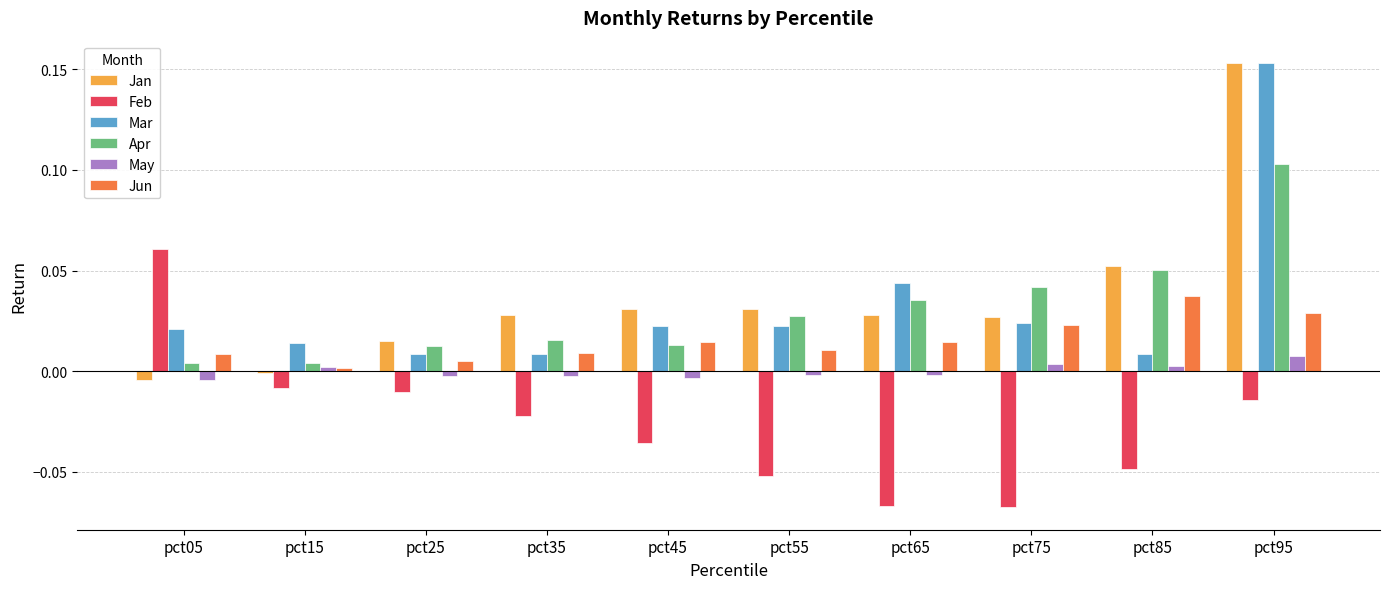

Is the value of May at pct45 greater than the value of Jan at pct75?

No